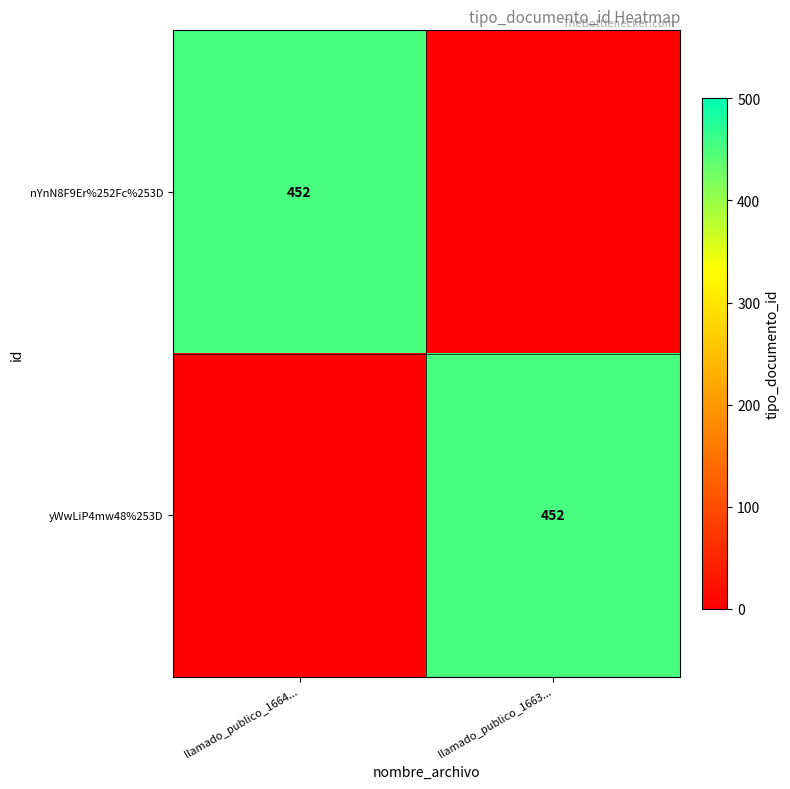

The yWwLiP4mw48%253D series shows 452 at llamado_publico_1663.... True or false?

True